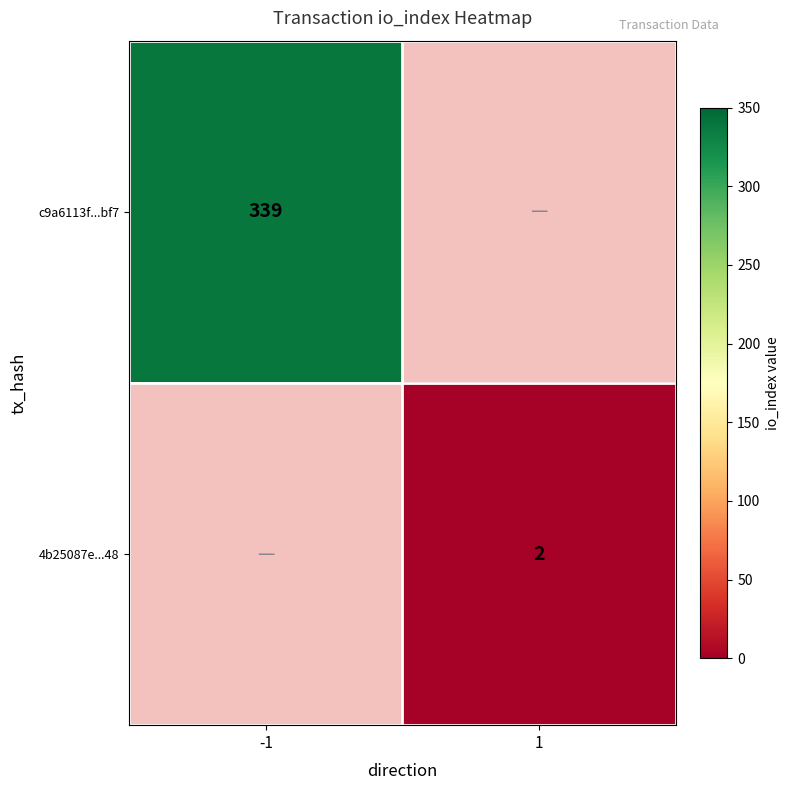

Is it true that 4b25087e...48 equals 2 at 1?

True